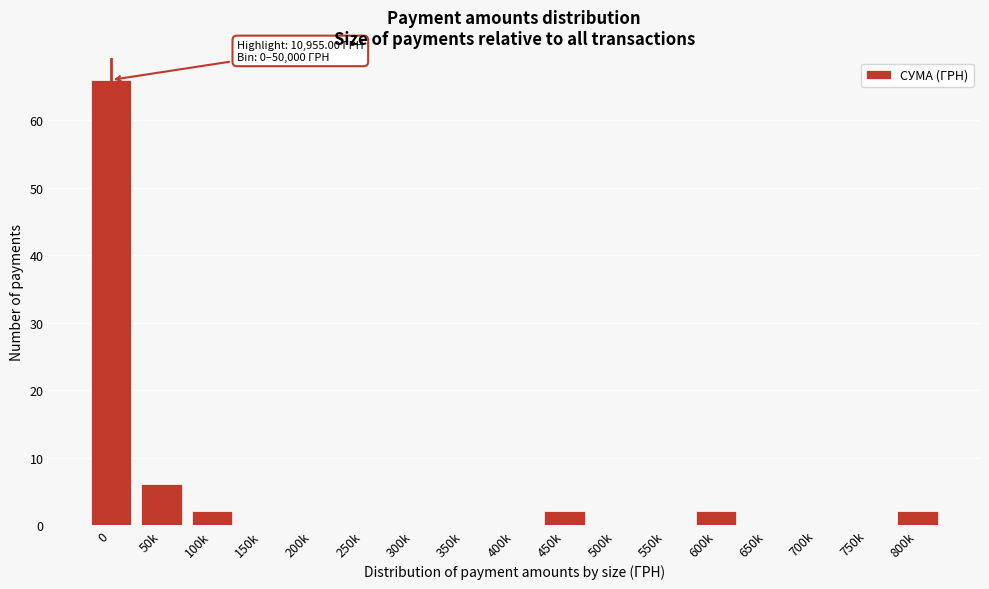

Reading left to right, what are all the values shown in this chart?

0=66	50k=6	100k=2	150k=0	200k=0	250k=0	300k=0	350k=0	400k=0	450k=2	500k=0	550k=0	600k=2	650k=0	700k=0	750k=0	800k=2